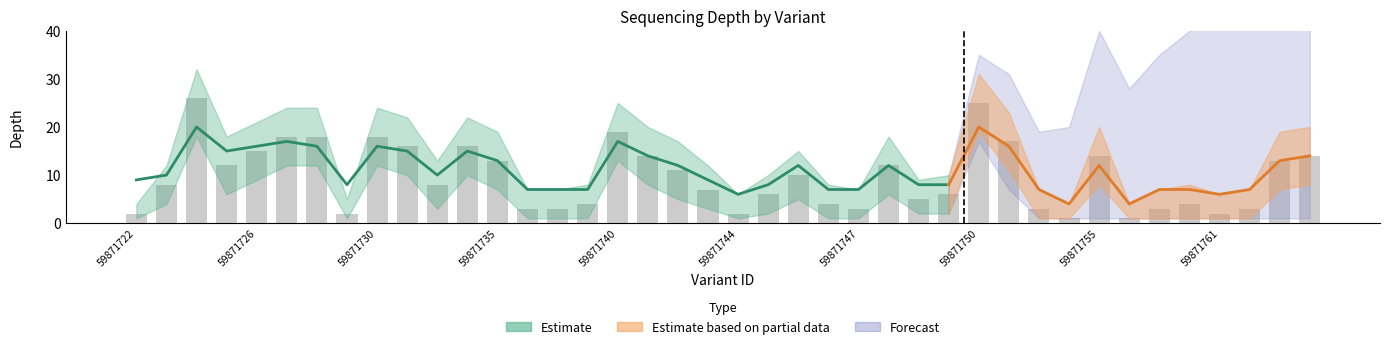

Count the number of categories in the chart.

40